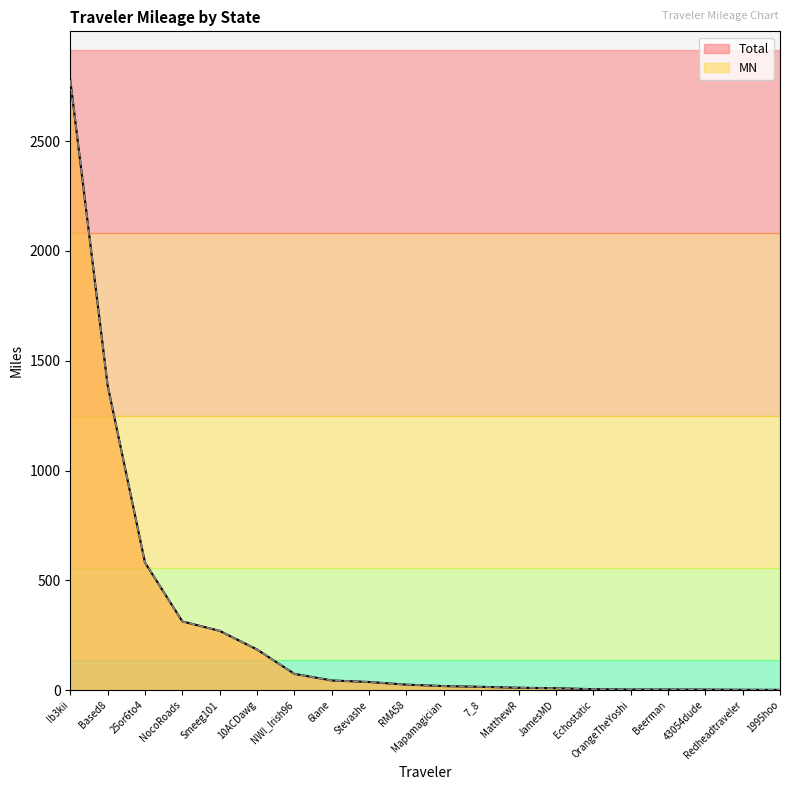

True or false: Total and MN intersect in this chart.

False